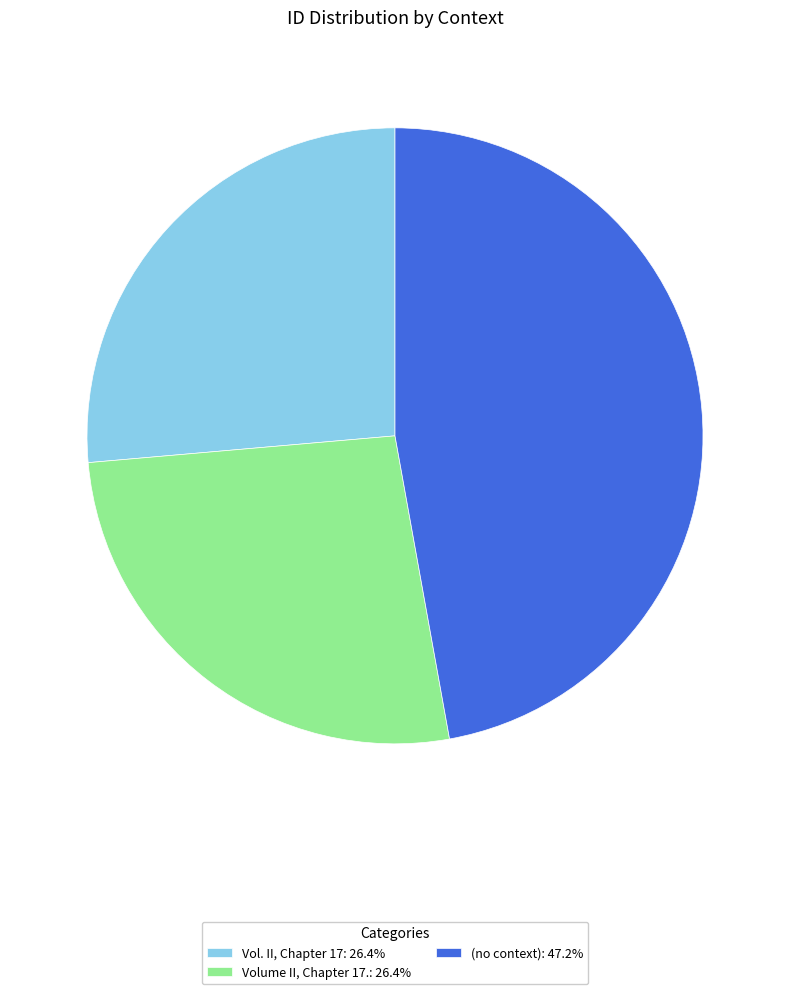

Is the sum of (no context): 47.2% and Vol. II, Chapter 17: 26.4% greater than half?

Yes